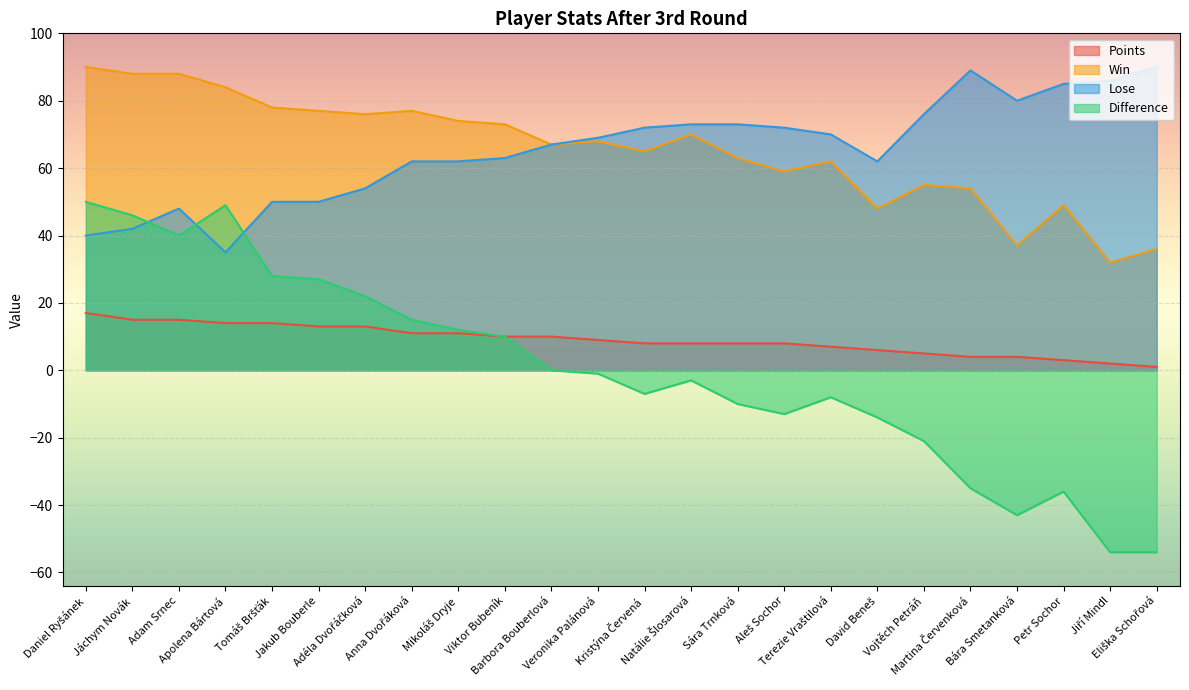

True or false: Points has a value of 14 at Apolena Bártová.

True